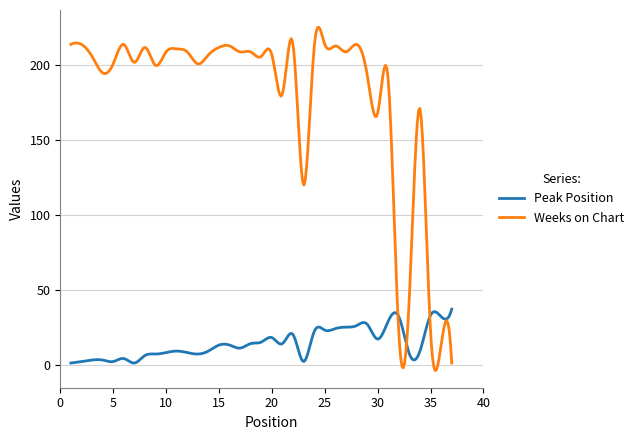

Which category has the lowest value in the Peak Position series?

1